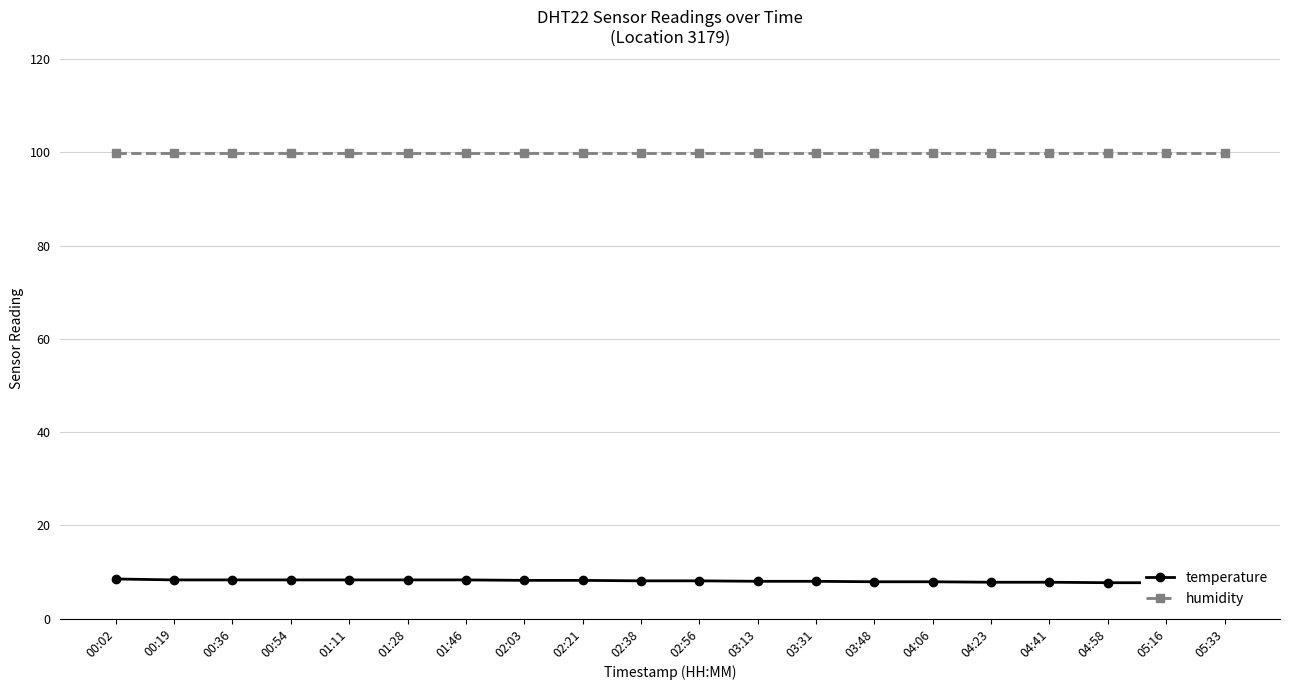

Is it true that humidity equals 99.9 at 05:16?

True